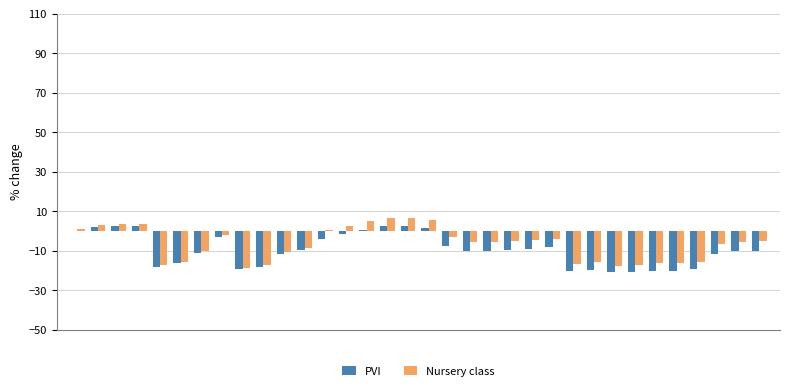

What is the sum of all PVI values?

-327.9